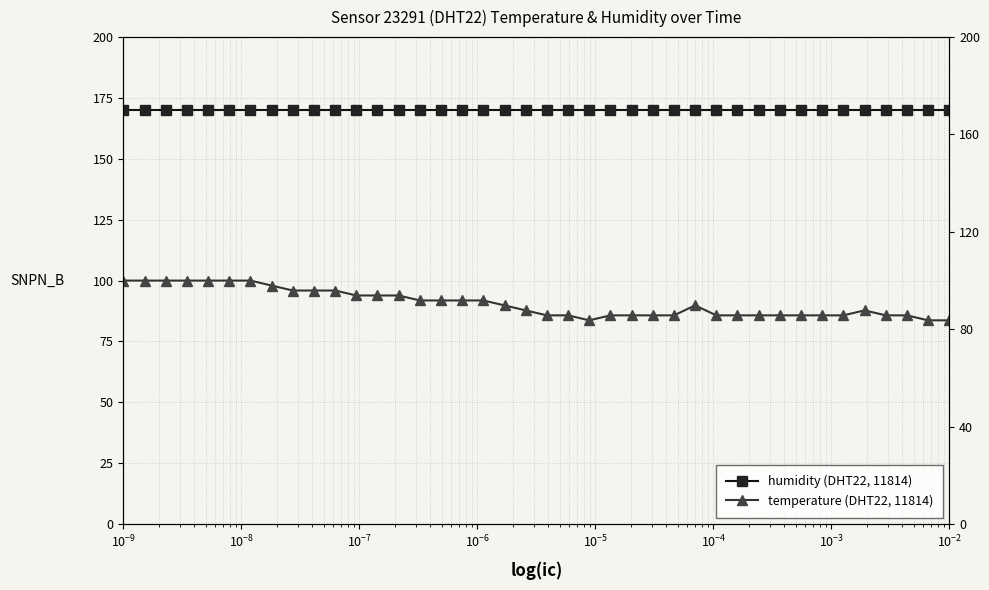

True or false: temperature (DHT22, 11814) and humidity (DHT22, 11814) cross at least once.

False